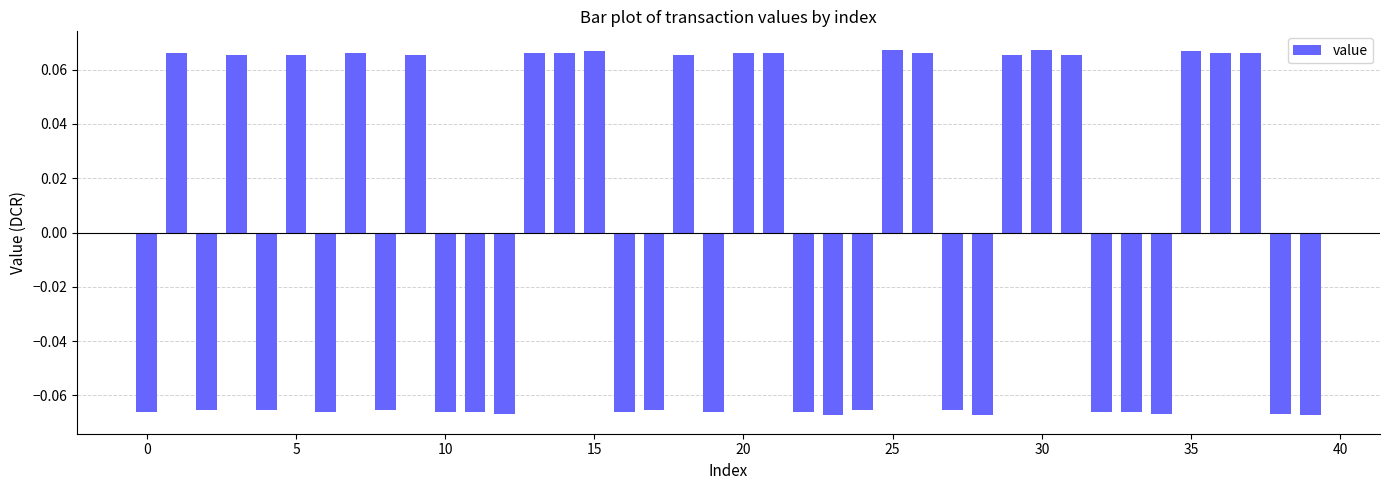

How many values are between 0 and 1?

19